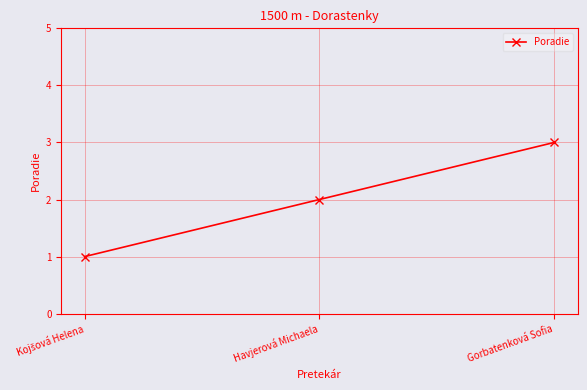

Is it true that the value at Havjerová Michaela is 2?

True